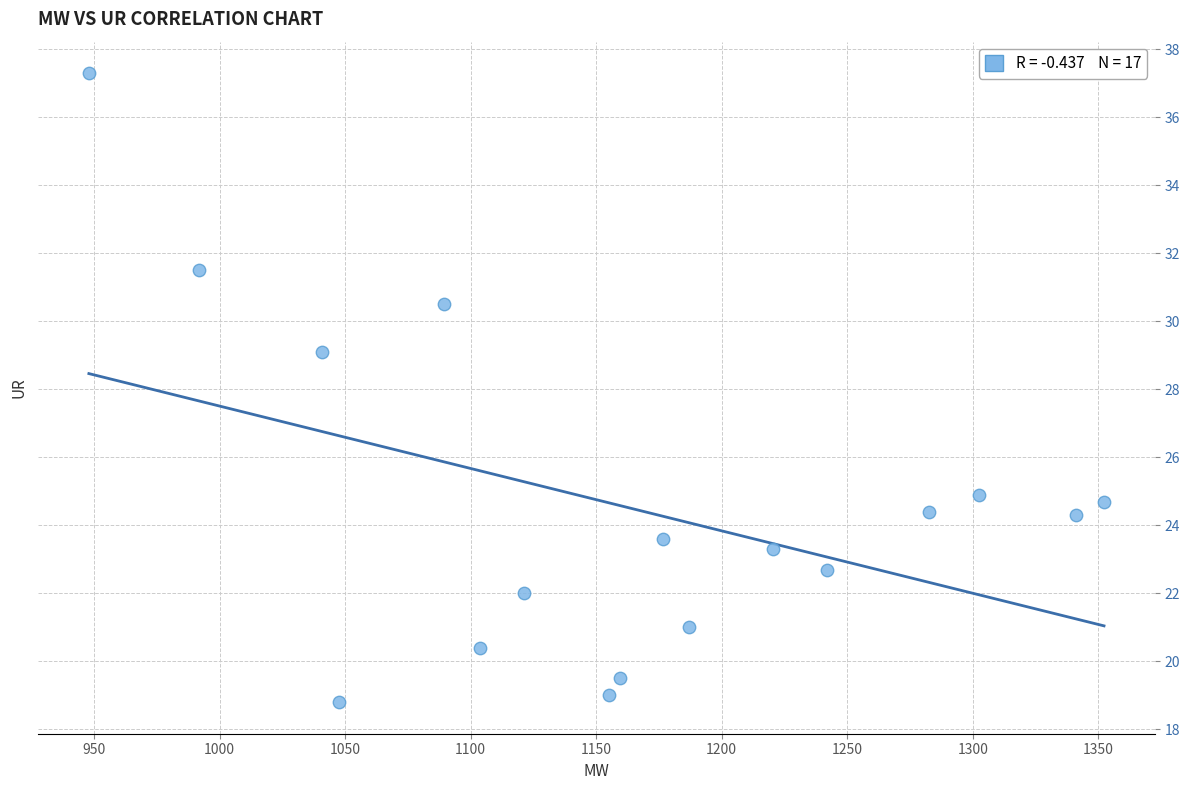

What is the range of X values (max minus min)?

404.4